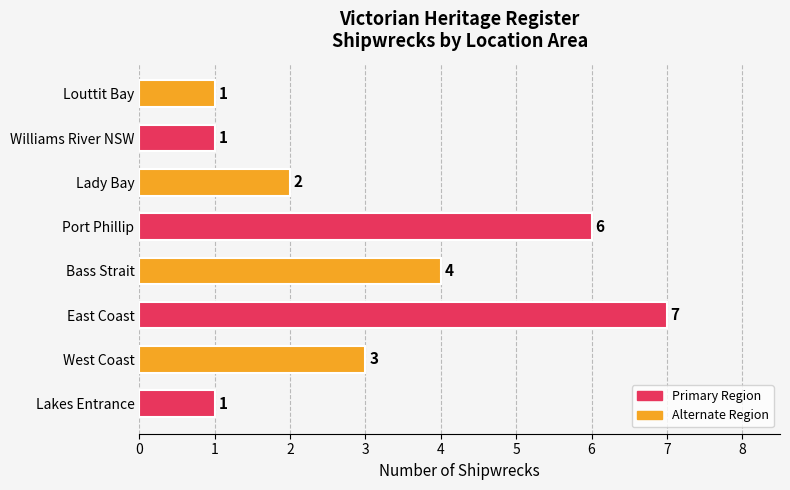

What is the average value?

3